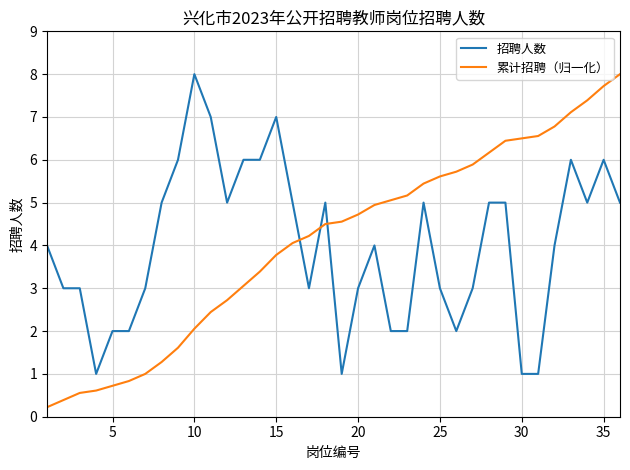

Which series ends up on top after the final intersection of 招聘人数 and 累计招聘（归一化）?

累计招聘（归一化）